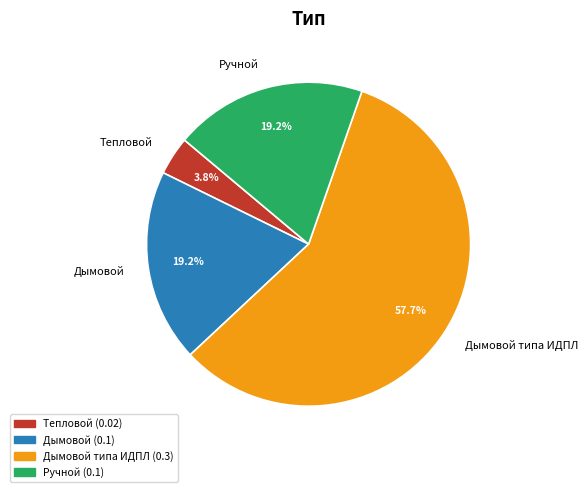

Is the sum of Тепловой and Дымовой типа ИДПЛ greater than half?

Yes